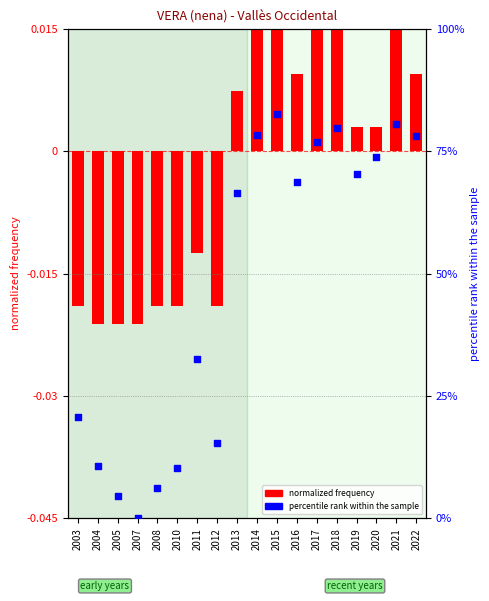

What is the total value across all series at 2008?

6.1